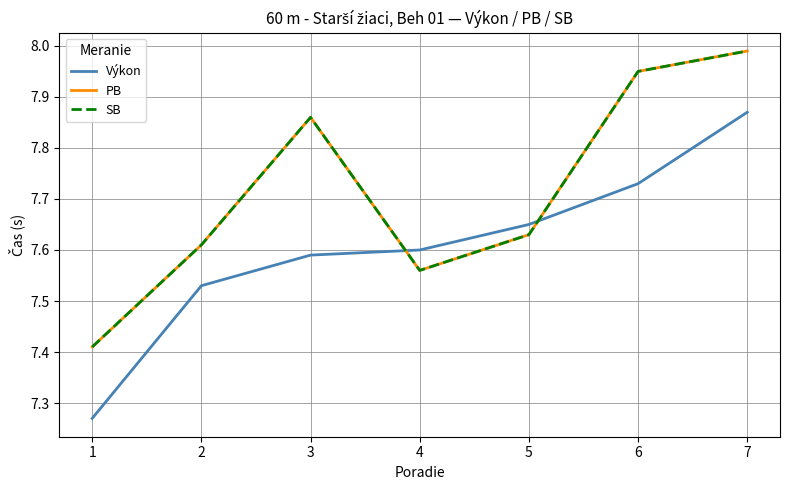

What is the value of the SB point at the 5th from the left?

7.6